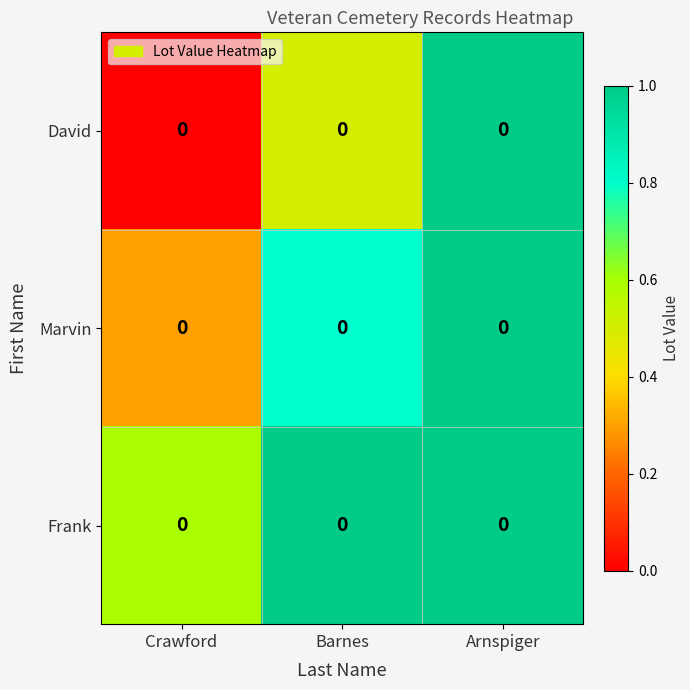

Count the David values in the range 0 to 1.

3